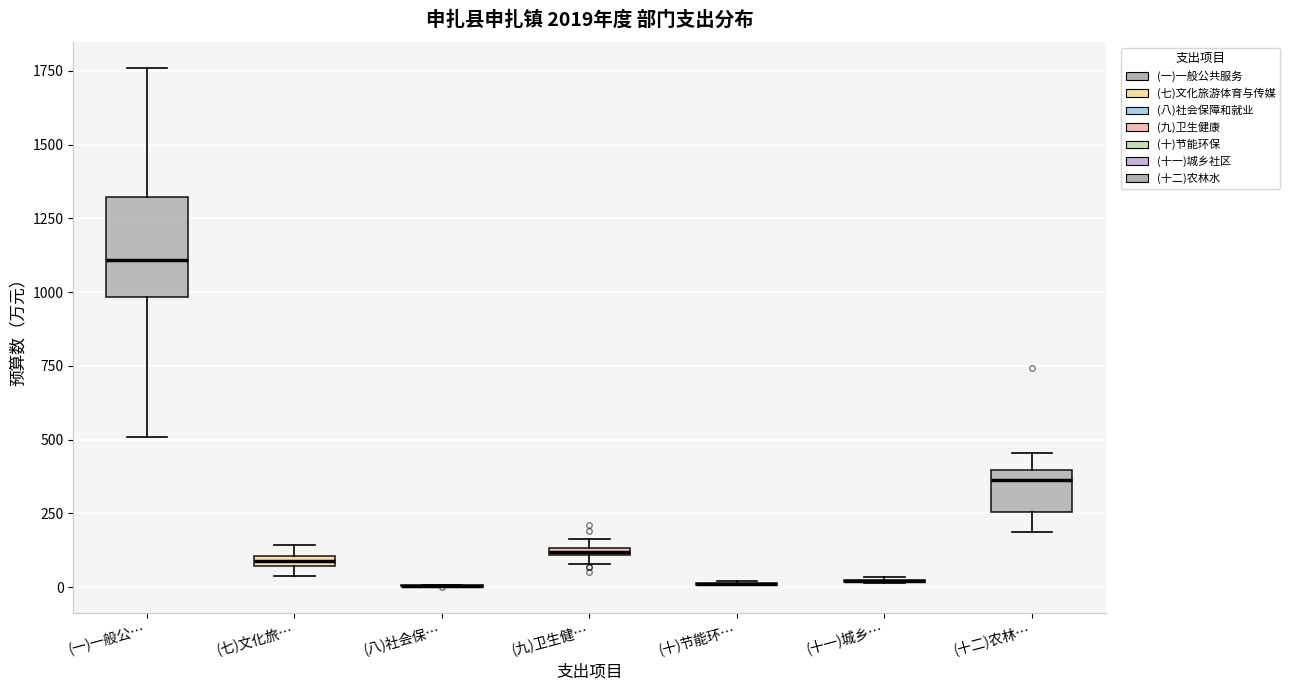

Which box is the tallest, from its lower edge to its upper edge?

(一)一般公…